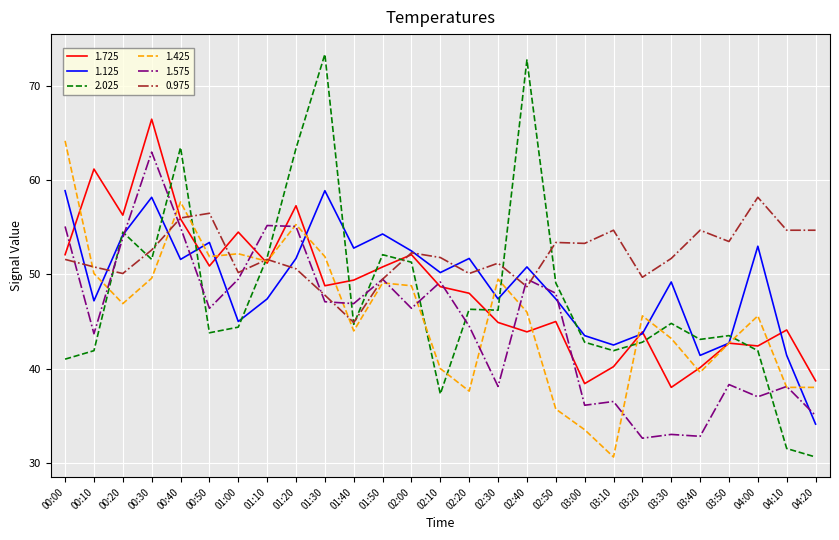

What is the maximum value for 2.025?

73.4